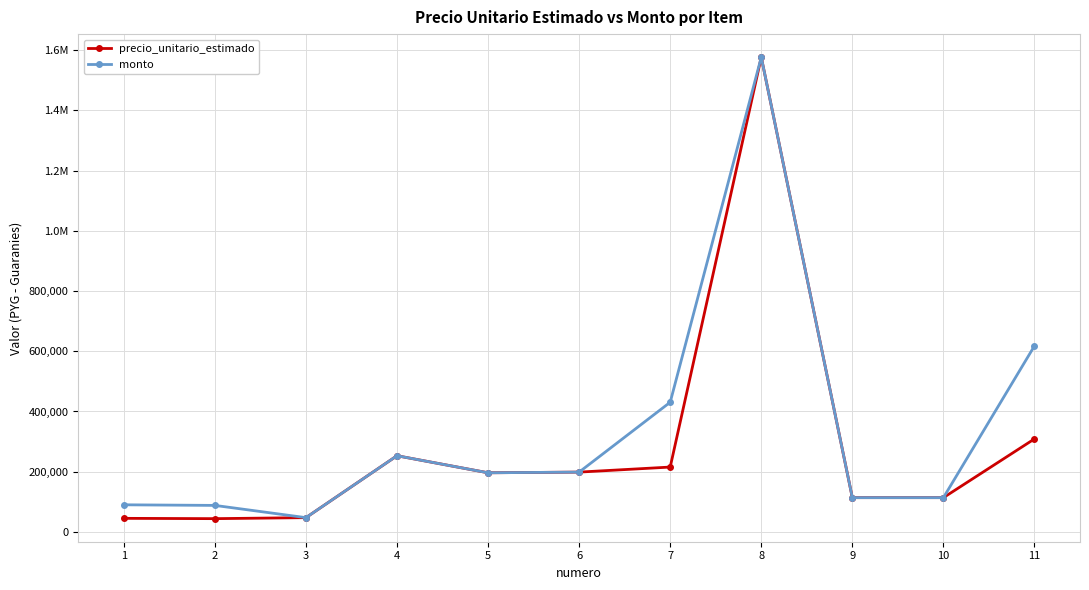

Reading left to right, list all the values displayed in this chart.

precio_unitario_estimado: 1=44996	2=43996	3=47329	4=252993	5=196367	6=198633	7=215375	8=1577100	9=113750	10=113750	11=308933
monto: 1=89992	2=87992	3=47329	4=252993	5=196367	6=198633	7=430750	8=1577100	9=113750	10=113750	11=617866